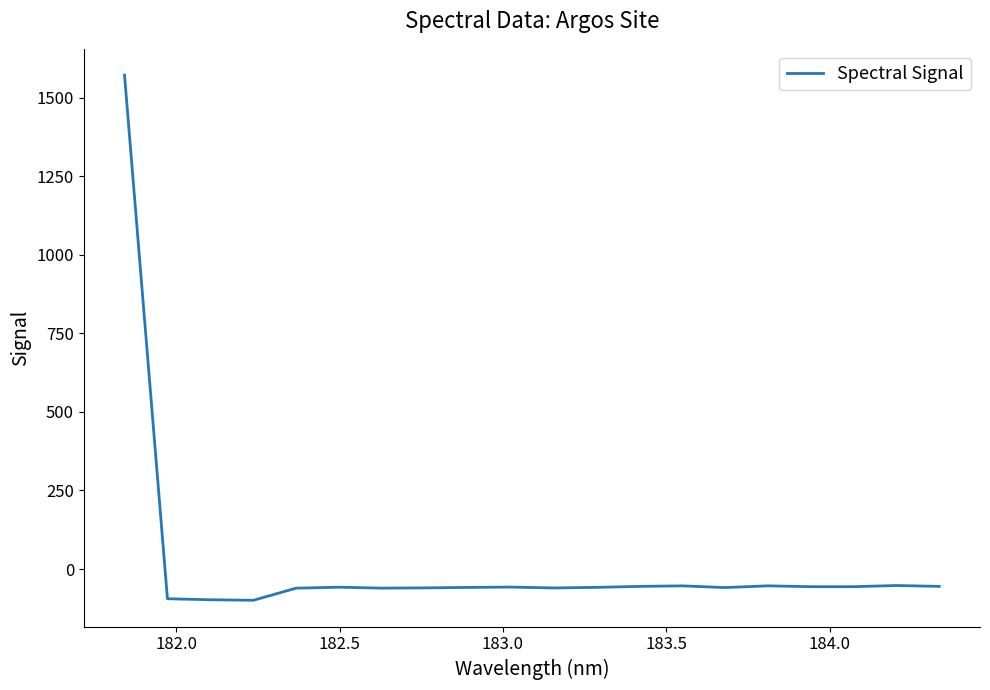

What is the minimum value shown in the chart?

-99.6